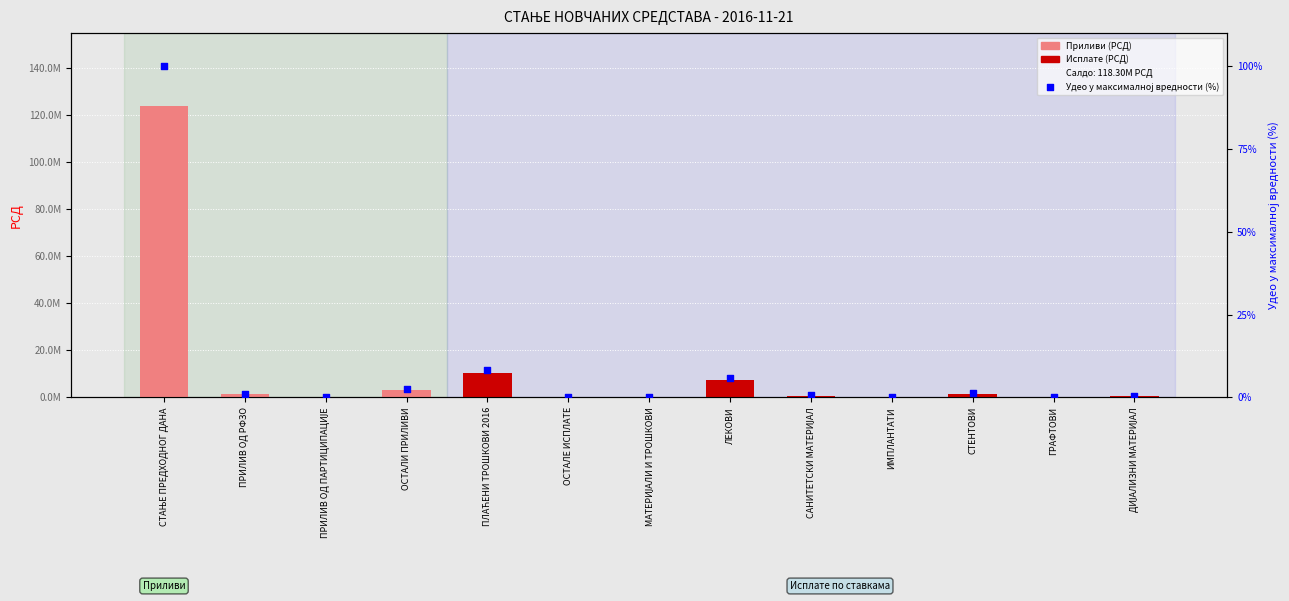

Which series contains the highest Y value?

Вредност (РСД)